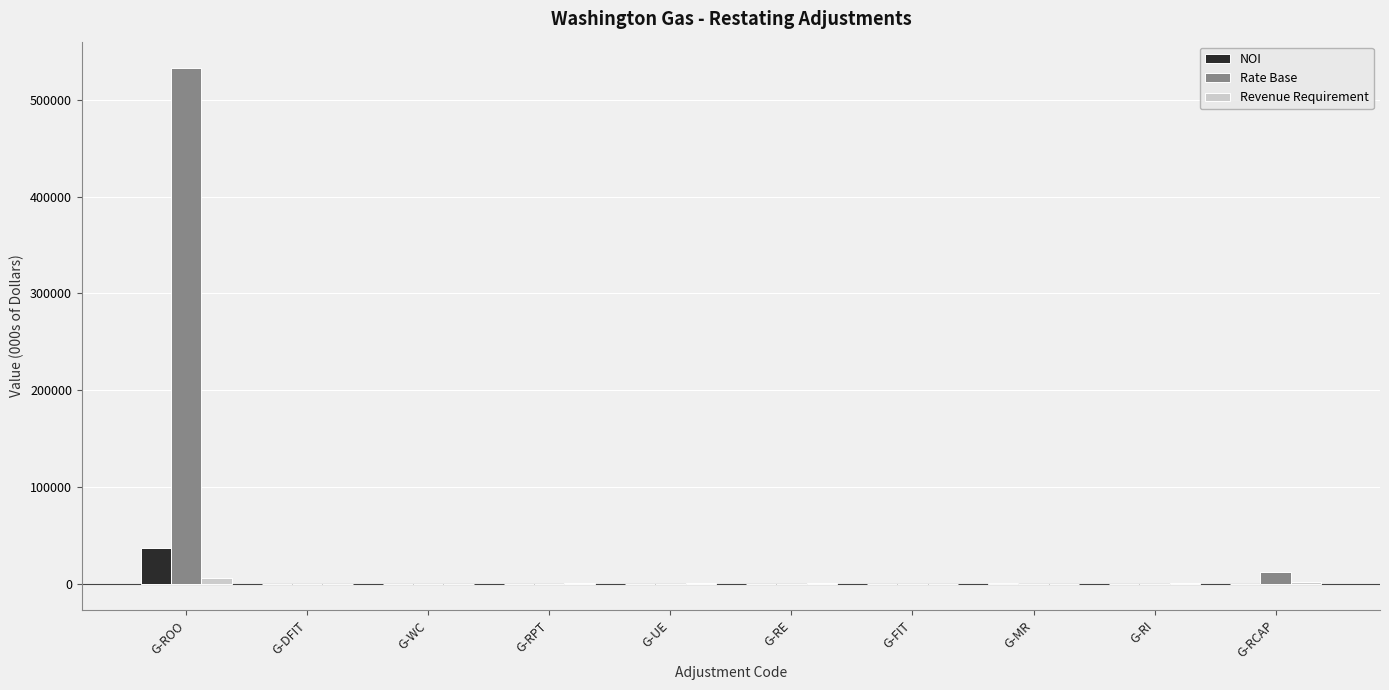

At which category is the sum across all series the highest?

G-ROO